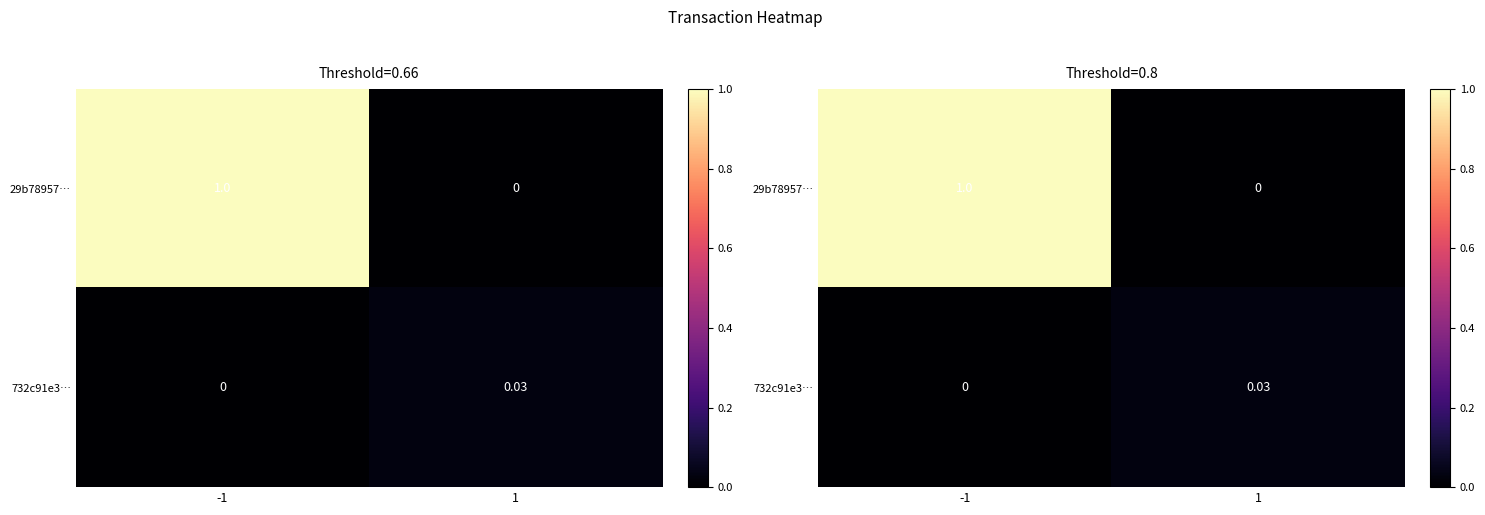

How many values in 732c91e3… are above zero?

1